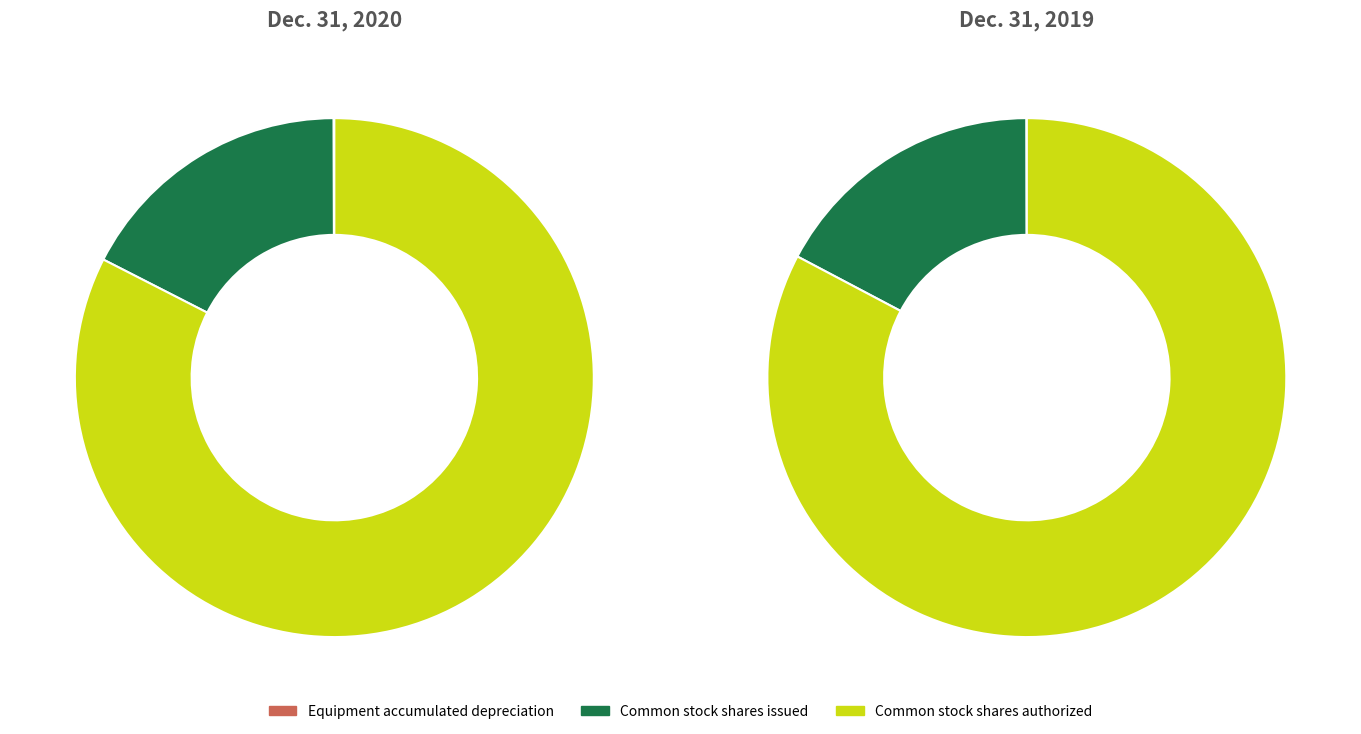

Which slice is the smallest?

Equipment accumulated depreciation